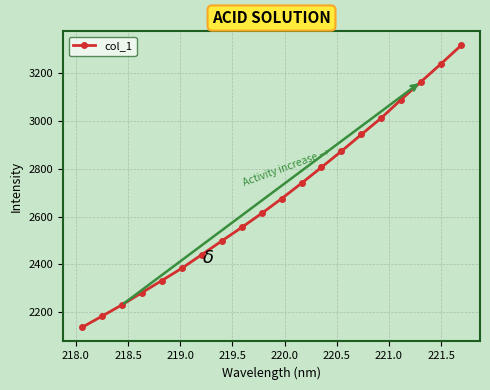

How many categories are shown in the chart?

20